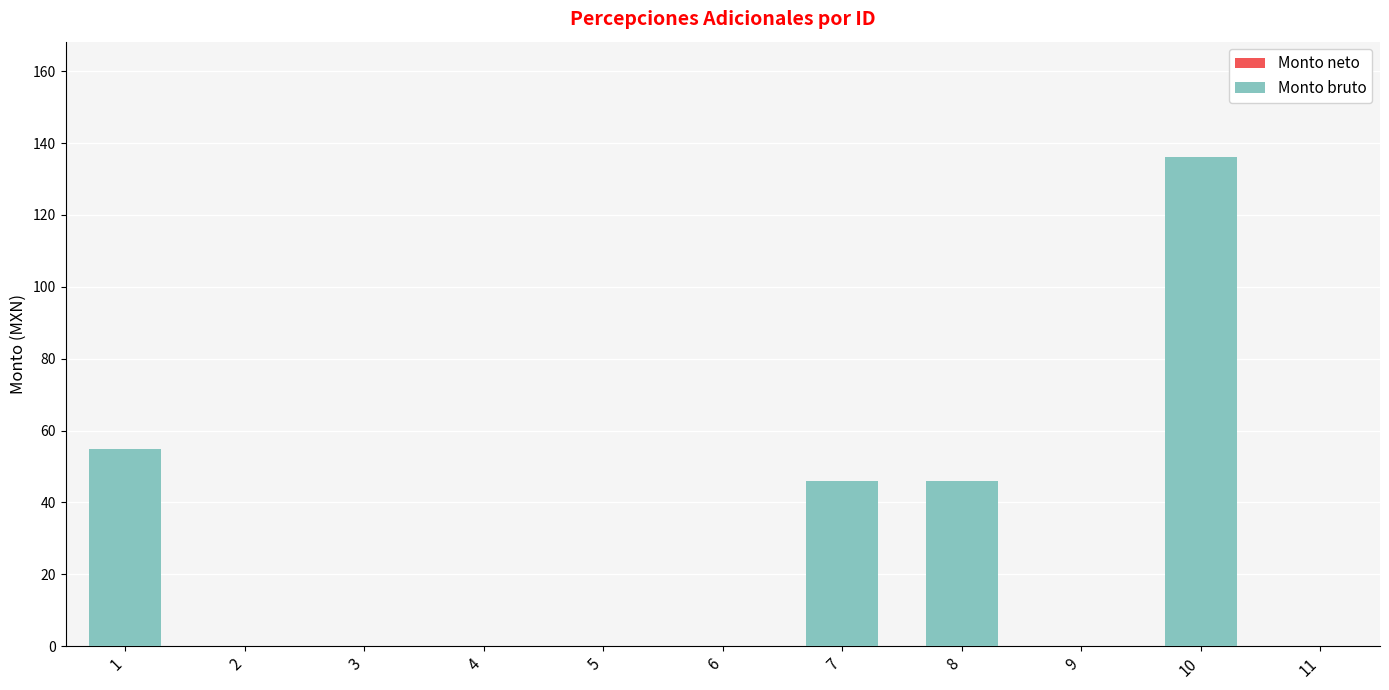

What is the change in value from 8 to 10?

+90